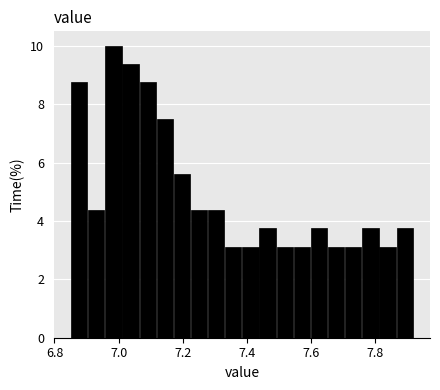

Around what value on the x-axis is the tallest bar? Give the approximate position of its centre, as read against the axis.

6.98